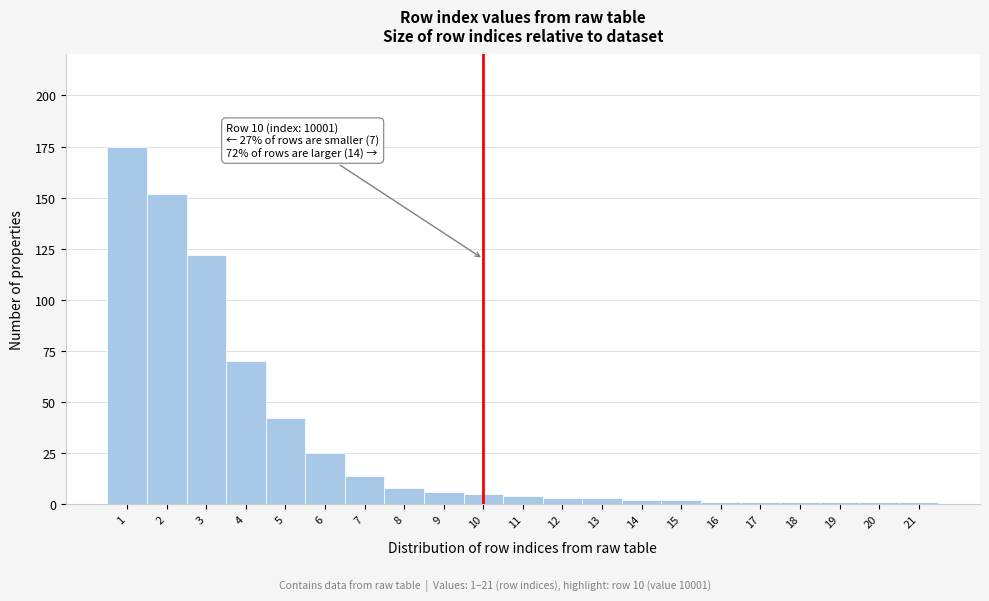

Reading left to right, what are all the values shown in this chart?

1=175	2=152	3=122	4=70	5=42	6=25	7=14	8=8	9=6	10=5	11=4	12=3	13=3	14=2	15=2	16=1	17=1	18=1	19=1	20=1	21=1